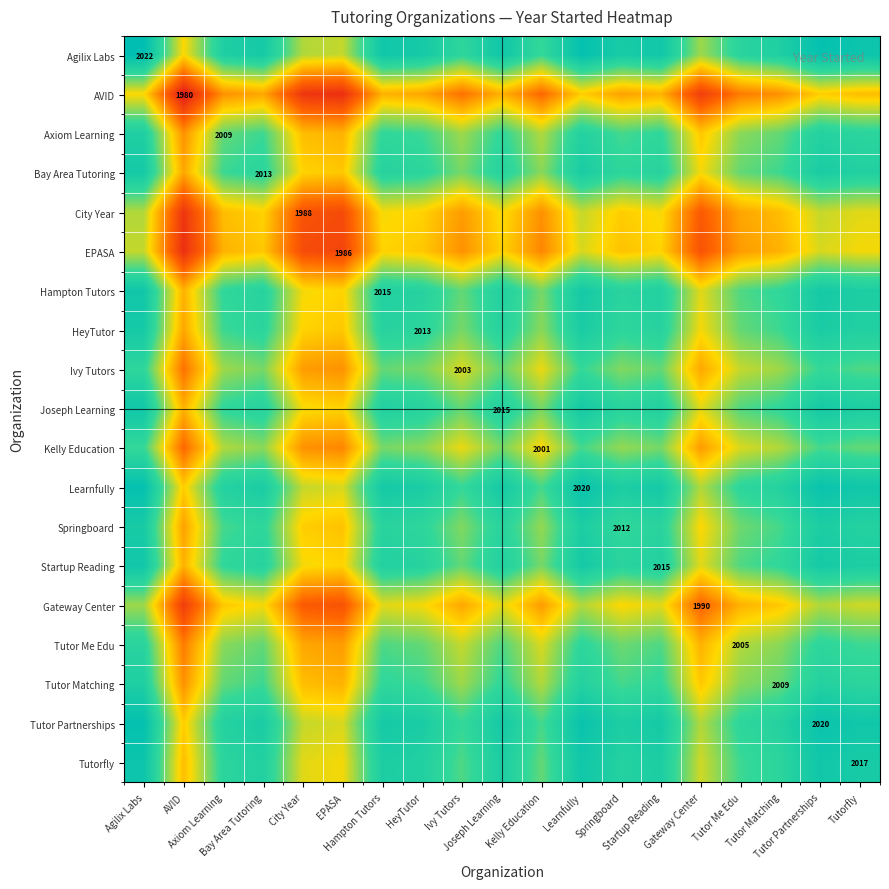

What is the total value across all series at Tutor Matching?

12.7